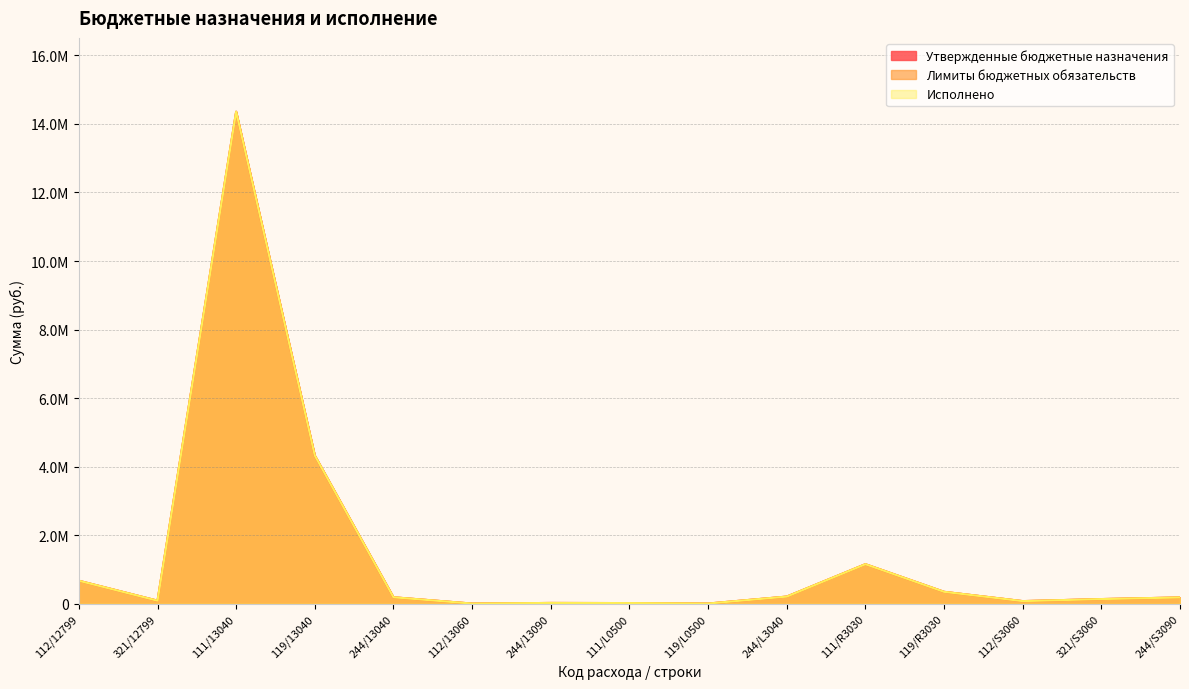

Reading left to right, what are all the values shown in this chart?

Утвержденные бюджетные назначения: 112/12799=671374.2	321/12799=89541.9	111/13040=14357063.4	119/13040=4324268.2	244/13040=189251.7	112/13060=5211.0	244/13090=23758.8	111/L0500=20000.0	119/L0500=6040.0	244/L3040=209161.3	111/R3030=1154330.4	119/R3030=348607.8	112/S3060=77149.7	321/S3060=136735.0	244/S3090=183975.9
Лимиты бюджетных обязательств: 112/12799=671374.2	321/12799=89541.9	111/13040=14357063.4	119/13040=4324268.2	244/13040=189251.7	112/13060=5211.0	244/13090=23758.8	111/L0500=20000.0	119/L0500=6040.0	244/L3040=209161.3	111/R3030=1154330.4	119/R3030=348607.8	112/S3060=77149.7	321/S3060=136735.0	244/S3090=183975.9
Исполнено: 112/12799=671374.2	321/12799=89541.9	111/13040=14357063.4	119/13040=4324268.2	244/13040=189251.7	112/13060=5211.0	244/13090=23758.8	111/L0500=20000.0	119/L0500=6040.0	244/L3040=209161.3	111/R3030=1154330.4	119/R3030=348607.8	112/S3060=77149.7	321/S3060=136735.0	244/S3090=183975.9